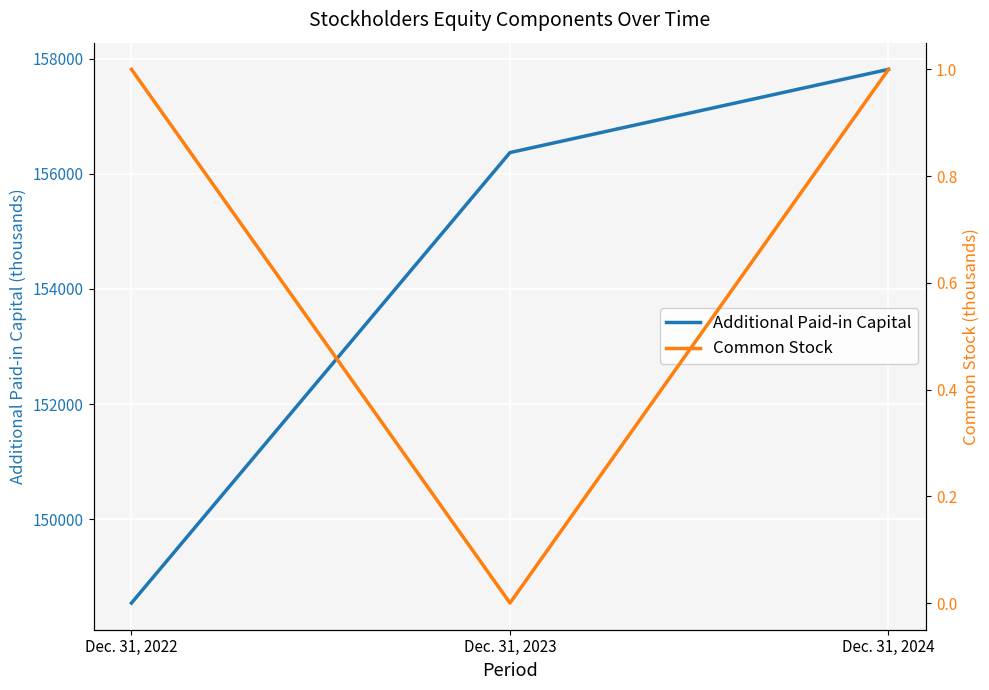

Reading left to right, extract all data points from this chart.

Additional Paid-in Capital: 148545	156369	157814
Common Stock: 1	0	1